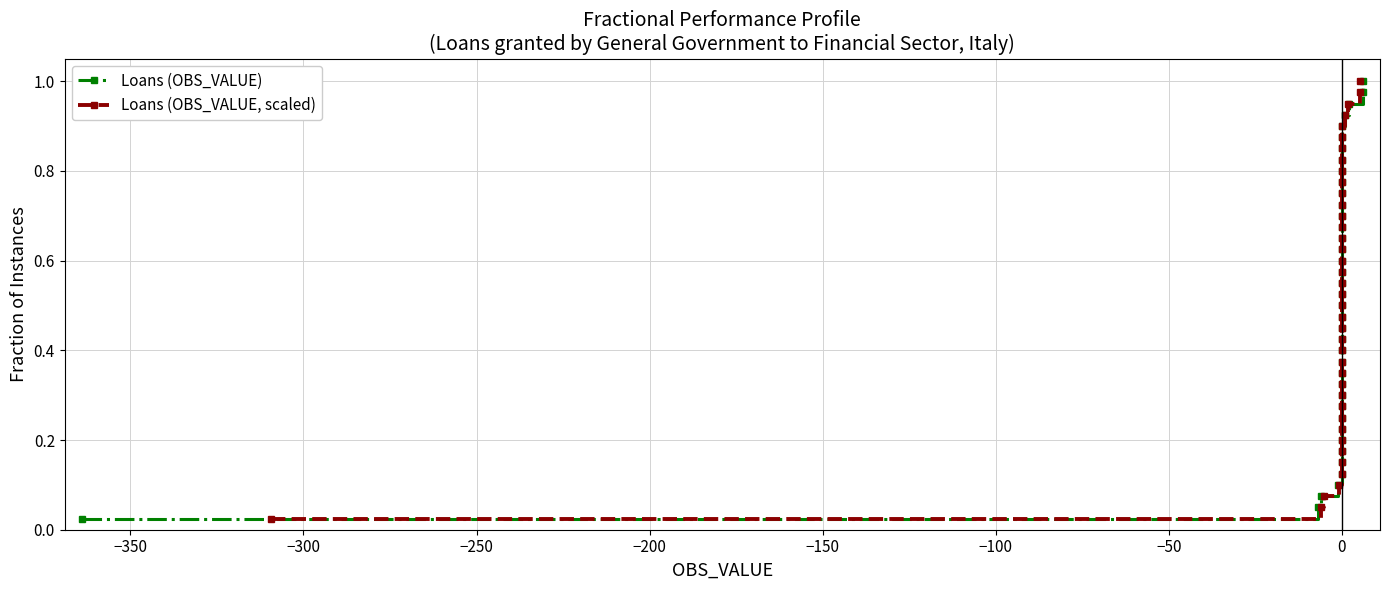

What is the label of the 30th point from the left?

29